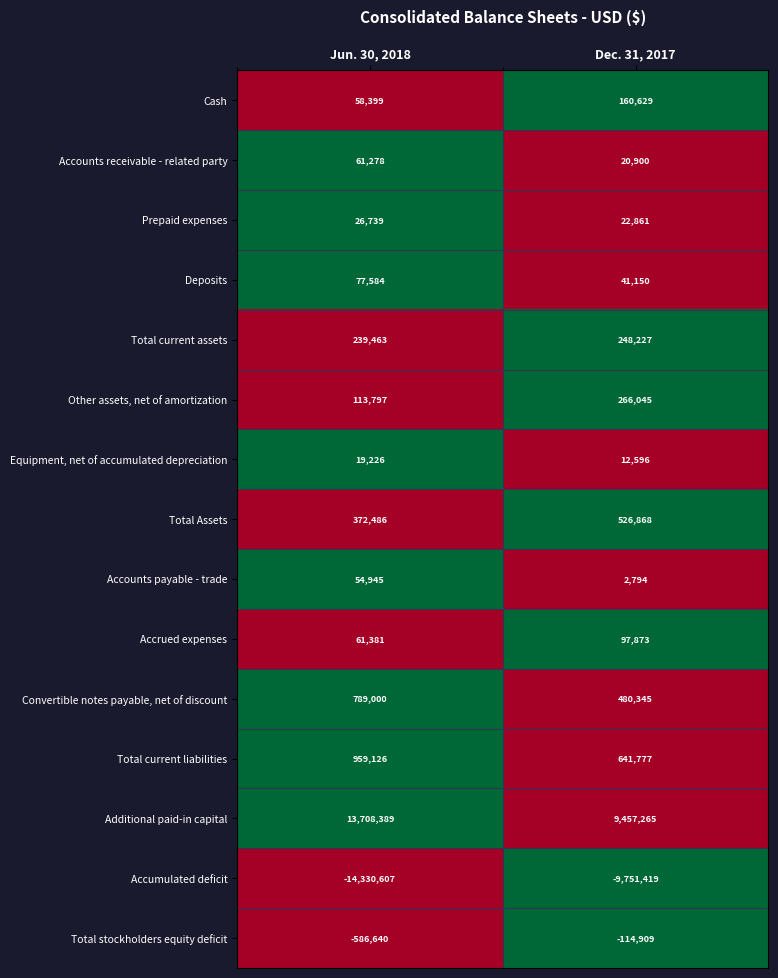

What is the difference between the maximum and minimum values in the Accounts payable - trade series?

52151